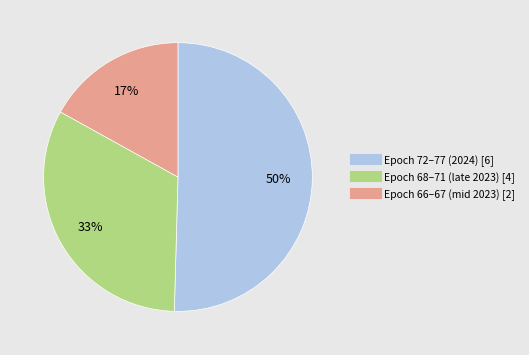

To the nearest percent, what percentage of the pie is Epoch 66–67 (mid 2023) [2]?

17%